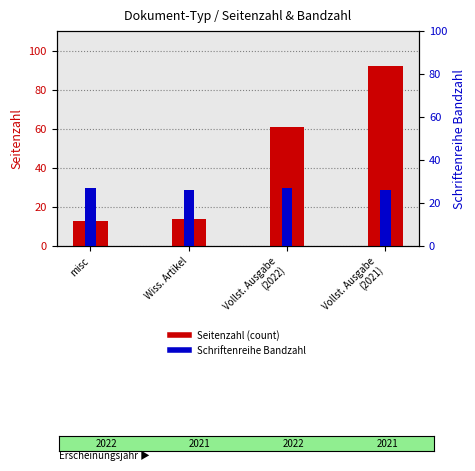

Reading left to right, extract all data points from this chart.

Seitenzahl: misc=13	Wiss. Artikel=14	Vollst. Ausgabe
(2022)=61	Vollst. Ausgabe
(2021)=92
Schriftenreihe Bandzahl: misc=27	Wiss. Artikel=26	Vollst. Ausgabe
(2022)=27	Vollst. Ausgabe
(2021)=26